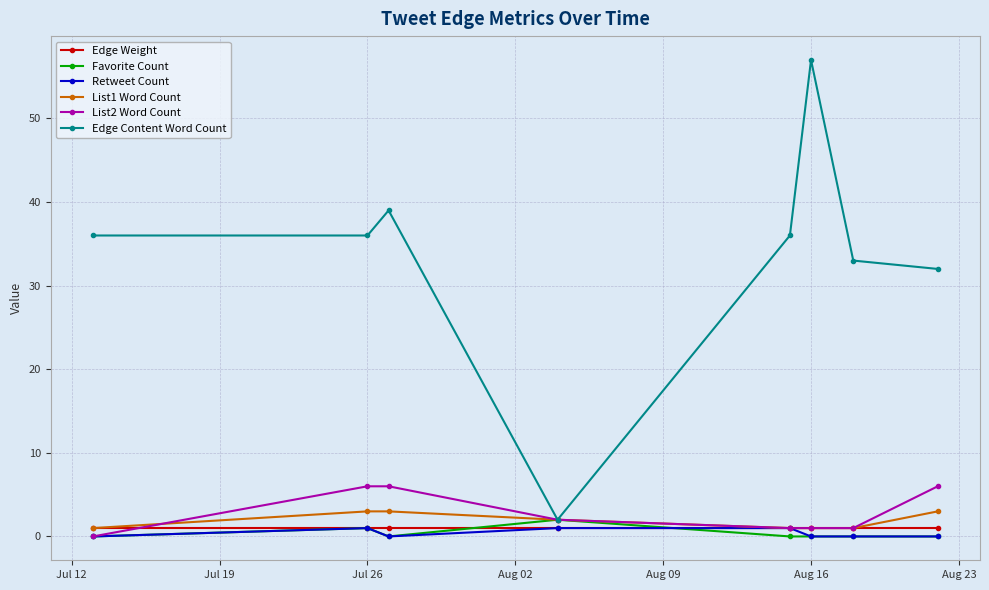

In Edge Content Word Count, how many points are higher than both neighbors (excluding endpoints)?

2